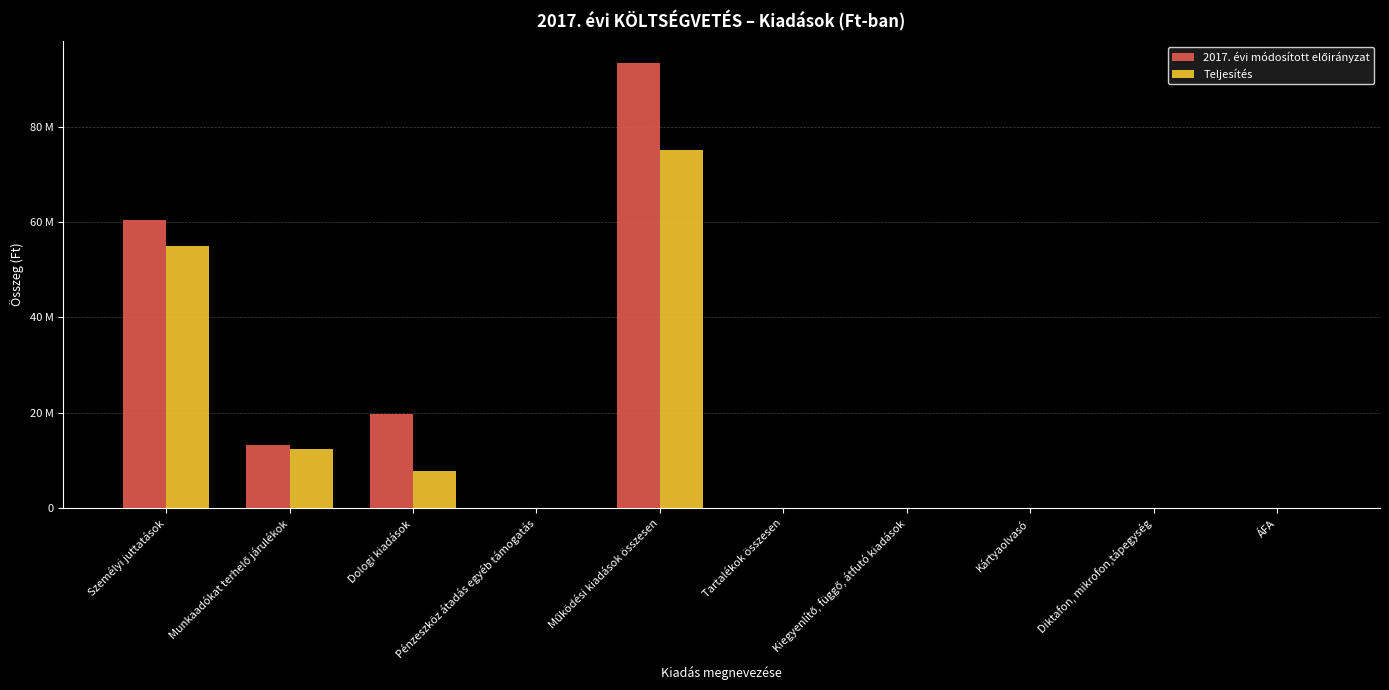

Is the value of Teljesítés at Kiegyenlítő, függő, átfutó kiadások greater than the value of 2017. évi módosított előirányzat at ÁFA?

No